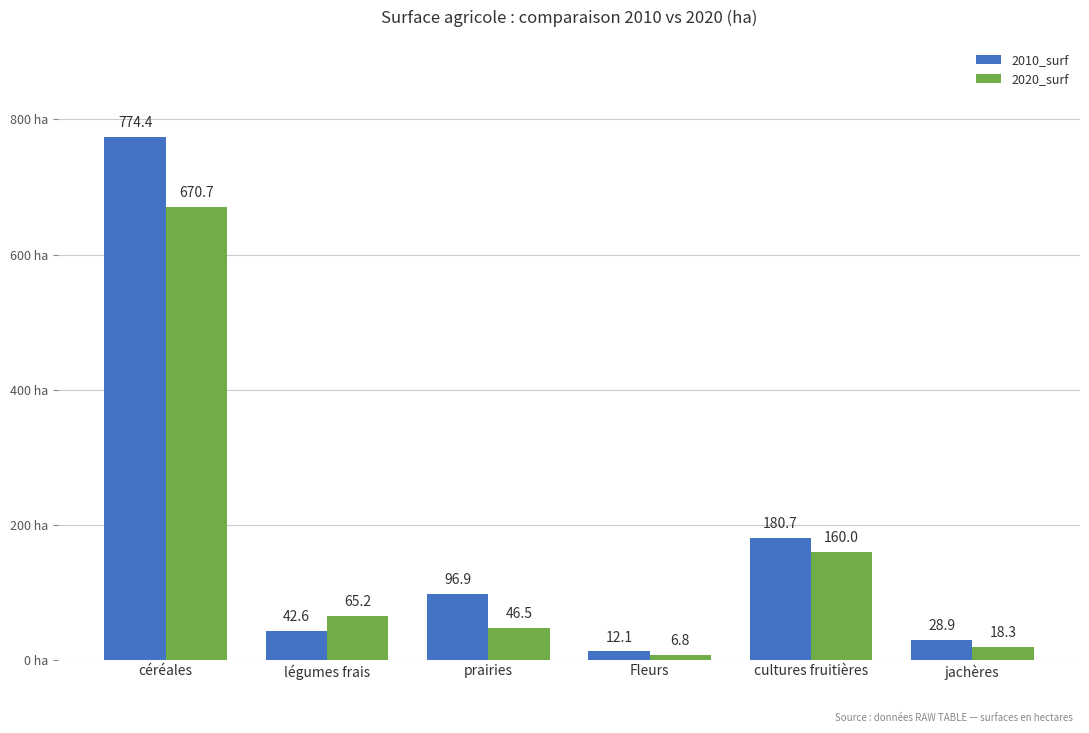

How many categories are shown in the chart?

6